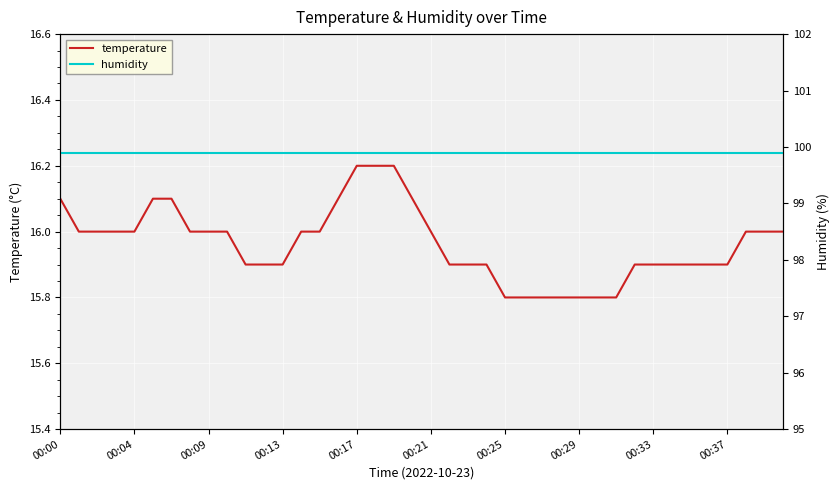

What is the average value of the humidity series?

99.9